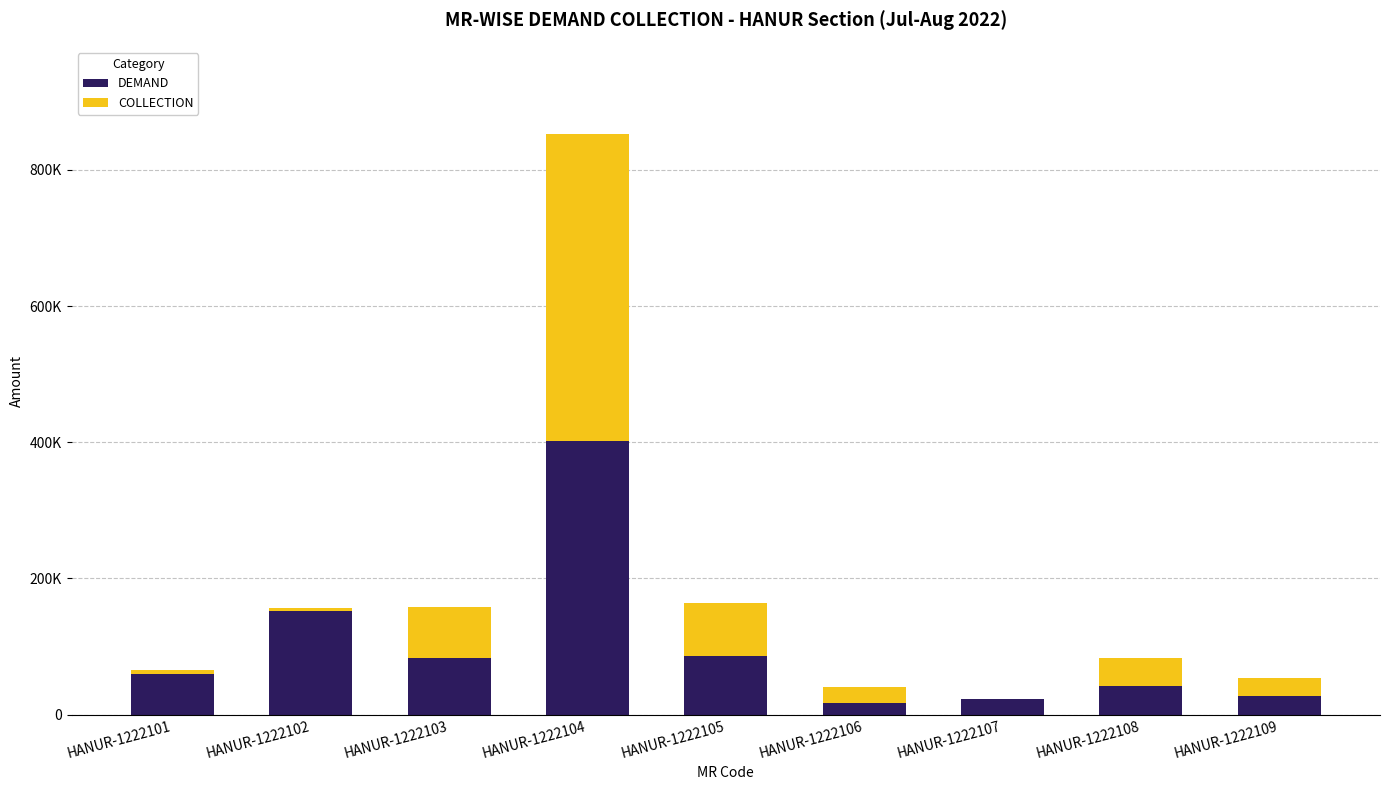

Are the bars grouped side by side (vs. stacked)?

No